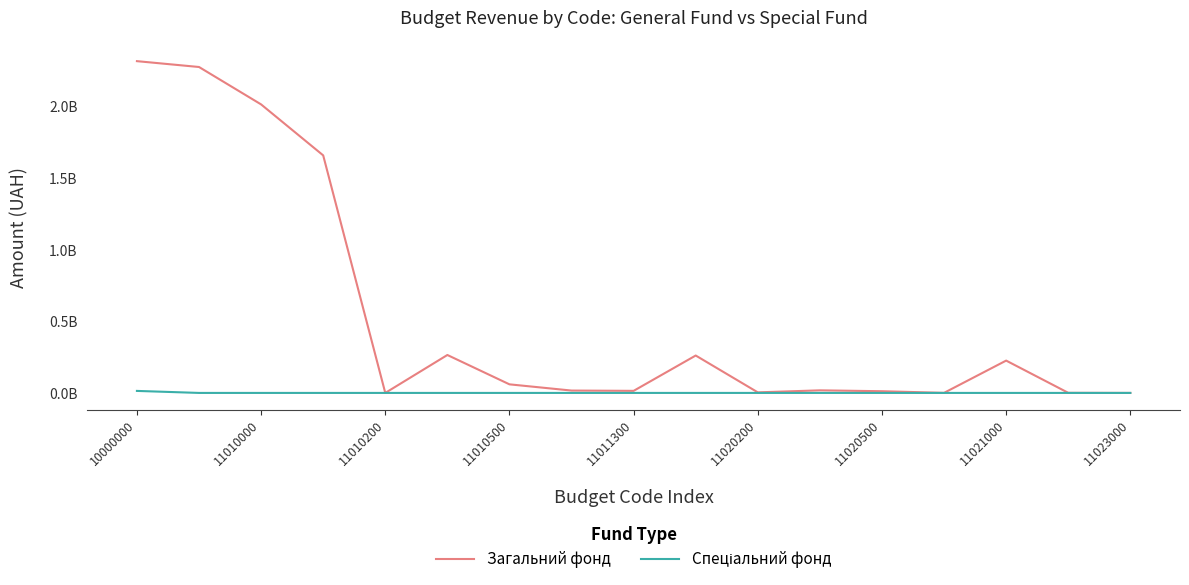

What is the average value of the Загальний фонд series?

538040953